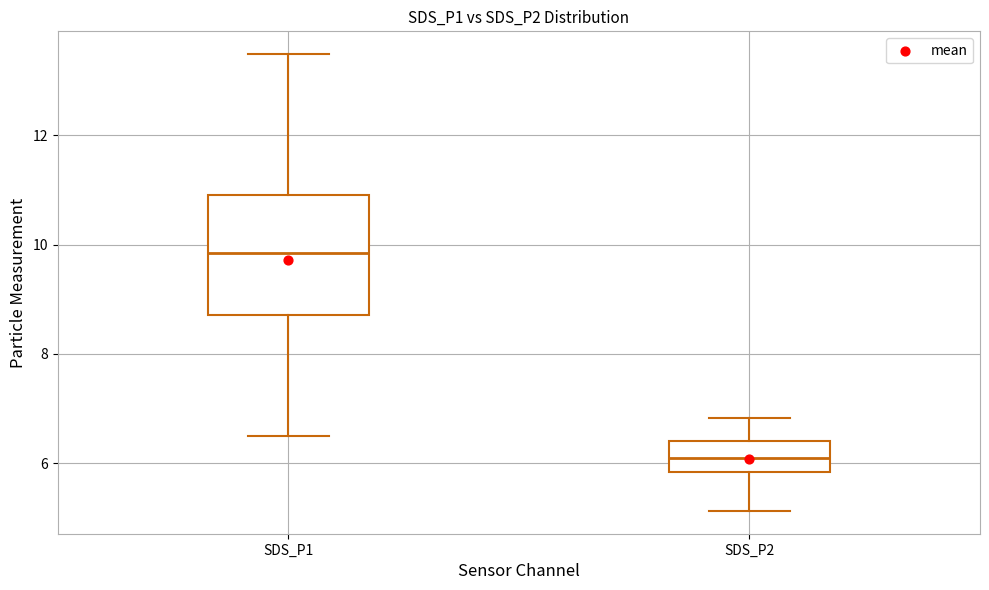

Reading left to right, transcribe this box plot: for each box, give where its median line is, the range the box spans, and where its two whiskers end, as read against the y-axis. The values are not printed on the chart, so give them approximately, as read against the axis.

SDS_P1: median 9.8, box 8.8 to 11.0, whiskers 6.6 to 13.4
SDS_P2: median 6.2, box 5.8 to 6.4, whiskers 5.2 to 6.8